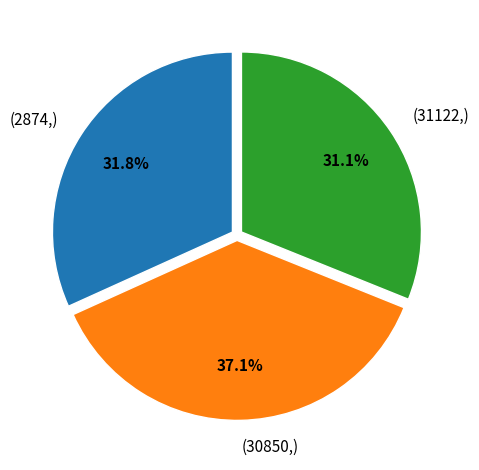

How many segments does this pie chart have?

3